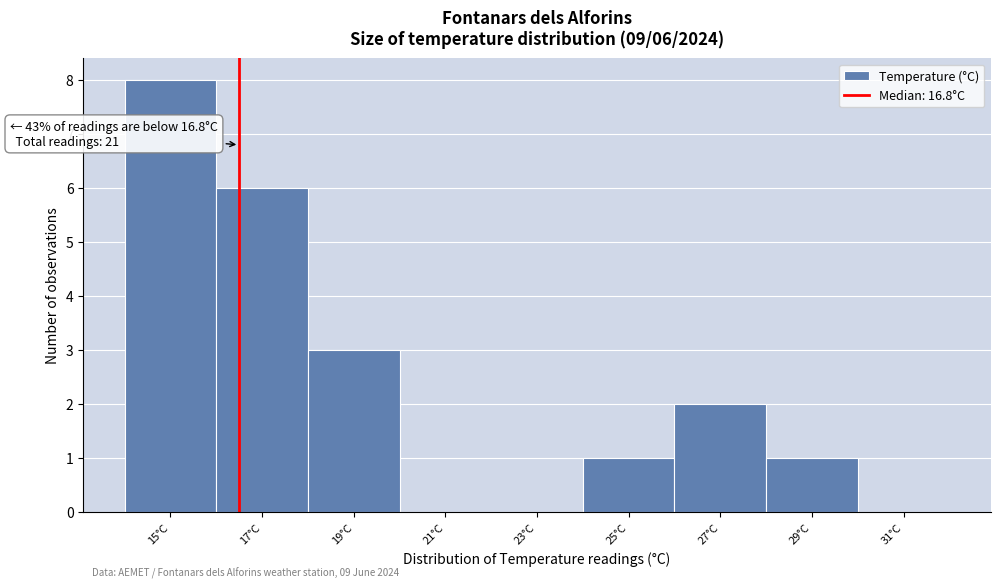

Reading left to right, extract all data points from this chart.

15°C=8	17°C=6	19°C=3	21°C=0	23°C=0	25°C=1	27°C=2	29°C=1	31°C=0